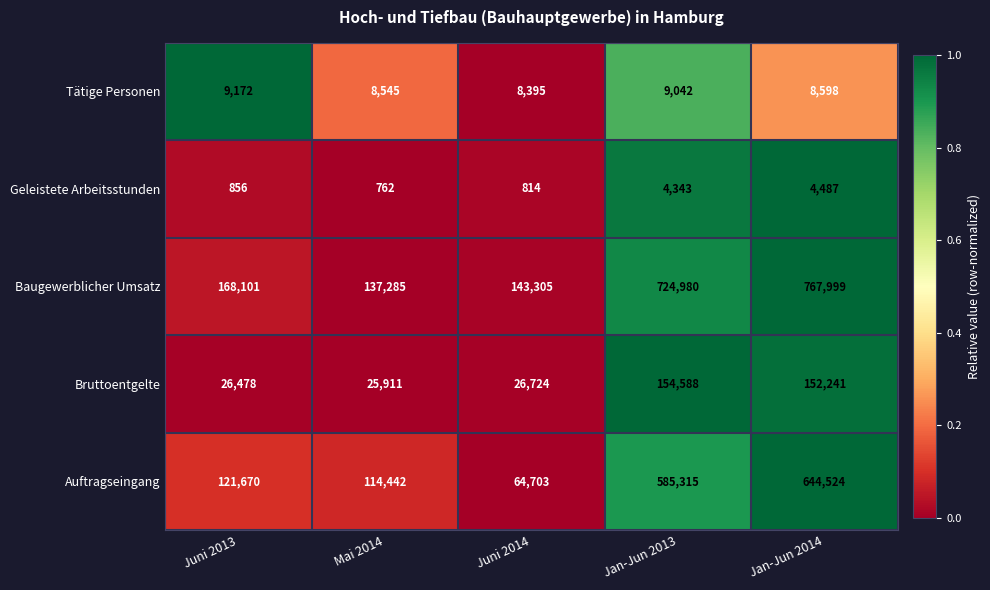

At Mai 2014, list the series in order from smallest to largest.

Geleistete Arbeitsstunden, Tätige Personen, Bruttoentgelte, Auftragseingang, Baugewerblicher Umsatz